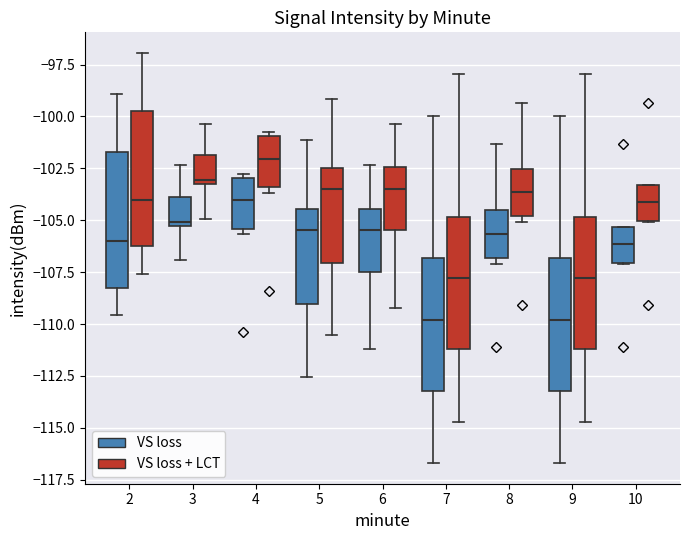

Reading left to right, read every box against the y-axis: the position of its median line, the range the box covers, and the ends of its whiskers. The values are not printed on the chart, so give them approximately, as read against the axis.

2 (VS loss): median -106.0, box -108.5 to -101.5, whiskers -109.5 to -99.0
2 (VS loss + LCT): median -104.0, box -106.5 to -99.5, whiskers -107.5 to -97.0
3 (VS loss): median -105.0, box -105.5 to -104.0, whiskers -107.0 to -102.5
3 (VS loss + LCT): median -103.0, box -103.5 to -102.0, whiskers -105.0 to -100.5
4 (VS loss): median -104.0, box -105.5 to -103.0, whiskers -105.5 (just below the box's lower edge) to -103.0 (just above the box's upper edge)
4 (VS loss + LCT): median -102.0, box -103.5 to -101.0, whiskers -103.5 (just below the box's lower edge) to -101.0 (just above the box's upper edge)
5 (VS loss): median -105.5, box -109.0 to -104.5, whiskers -112.5 to -101.0
5 (VS loss + LCT): median -103.5, box -107.0 to -102.5, whiskers -110.5 to -99.0
6 (VS loss): median -105.5, box -107.5 to -104.5, whiskers -111.0 to -102.5
6 (VS loss + LCT): median -103.5, box -105.5 to -102.5, whiskers -109.0 to -100.5
7 (VS loss): median -110.0, box -113.0 to -107.0, whiskers -116.5 to -100.0
7 (VS loss + LCT): median -108.0, box -111.0 to -105.0, whiskers -114.5 to -98.0
8 (VS loss): median -105.5, box -107.0 to -104.5, whiskers -107.0 (just below the box's lower edge) to -101.5
8 (VS loss + LCT): median -103.5, box -105.0 to -102.5, whiskers -105.0 (just below the box's lower edge) to -99.5
9 (VS loss): median -110.0, box -113.0 to -107.0, whiskers -116.5 to -100.0
9 (VS loss + LCT): median -108.0, box -111.0 to -105.0, whiskers -114.5 to -98.0
10 (VS loss): median -106.0, box -107.0 to -105.5, whiskers -107.0 to -105.5
10 (VS loss + LCT): median -104.0, box -105.0 to -103.5, whiskers -105.0 to -103.5